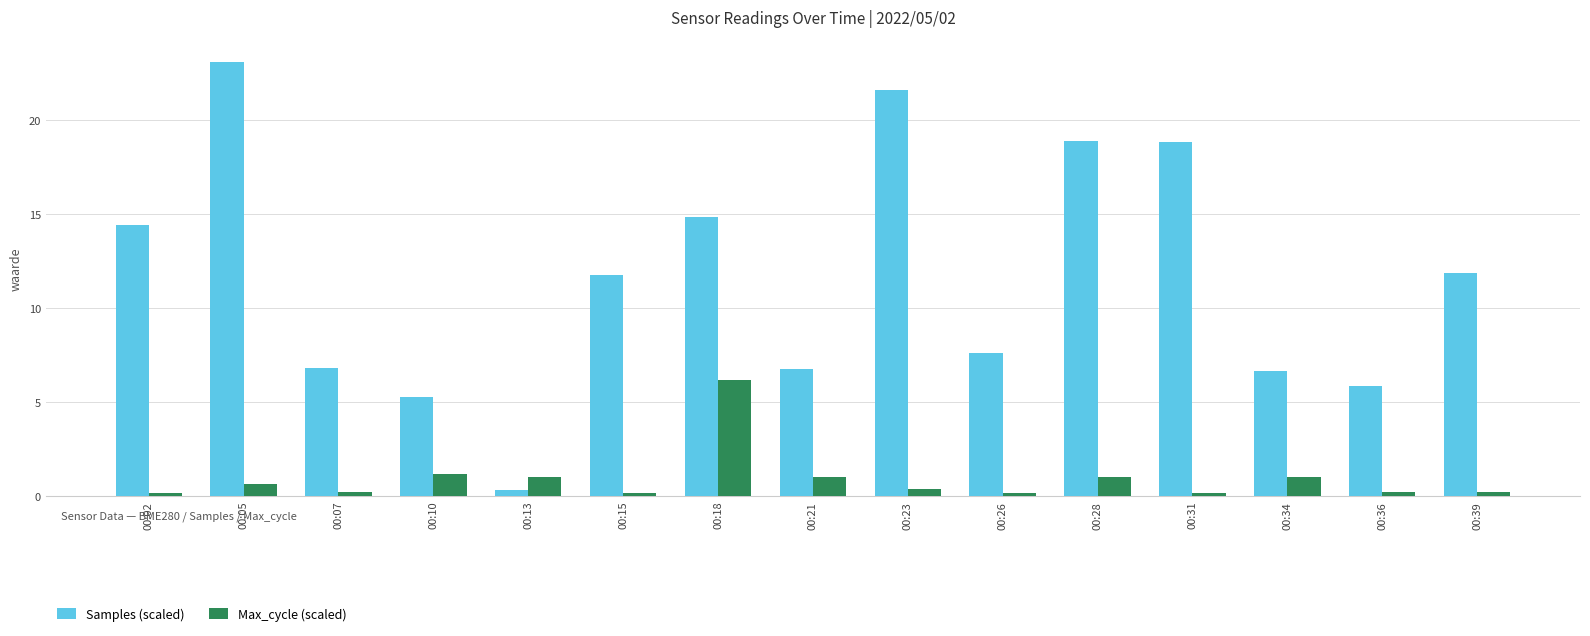

At which category is the sum across all series the highest?

00:05